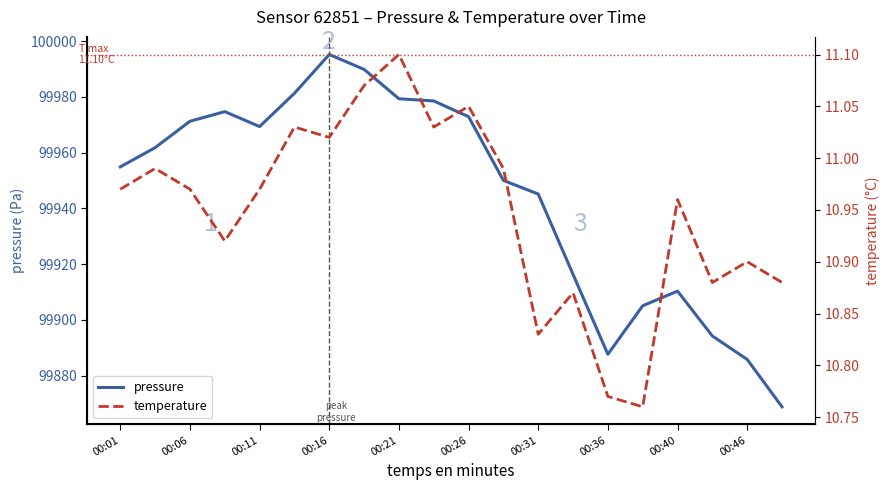

List the series in order of their overall mean, highest first.

pressure, temperature